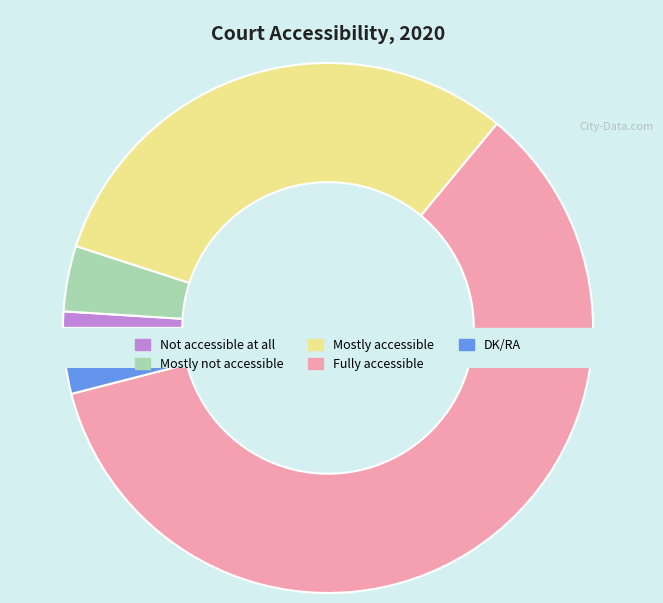

Which category accounts for the majority?

Fully accessible